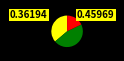

Does any single category account for the majority?

No